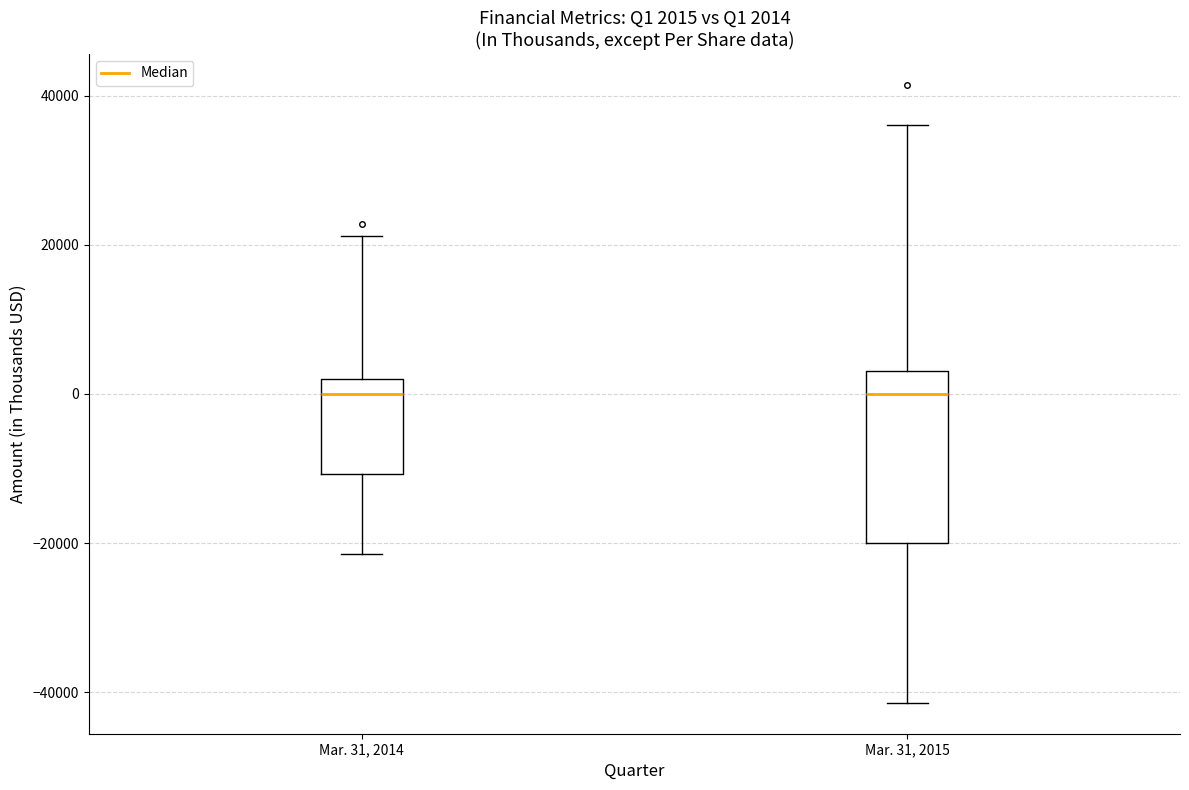

Comparing the boxes themselves (not the whiskers), which one is the tallest?

Mar. 31, 2015